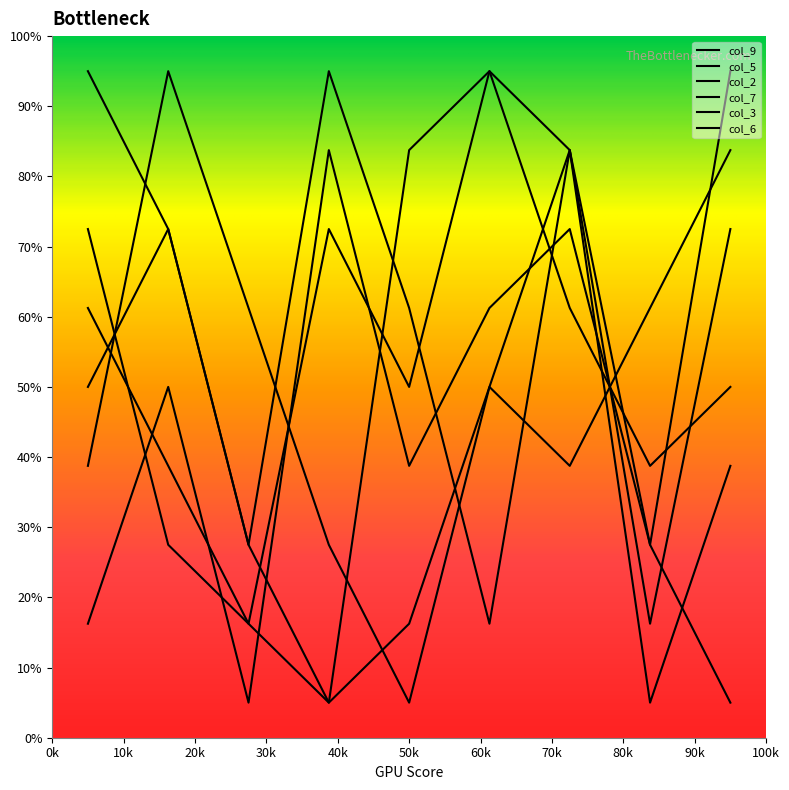

Is this an area chart (filled region under the line)?

No